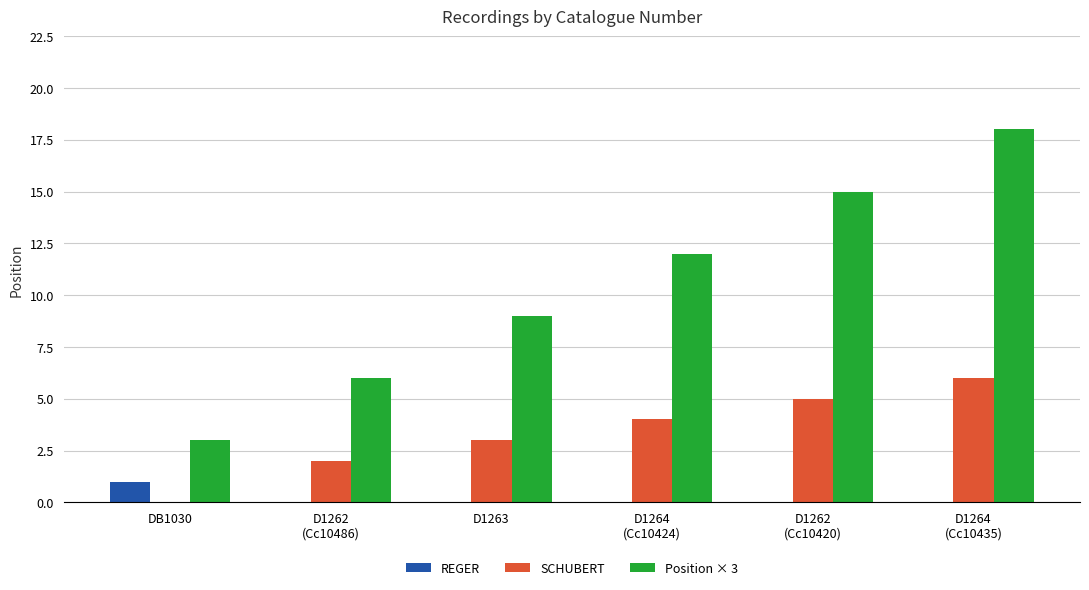

The REGER series shows 1 at DB1030. True or false?

True